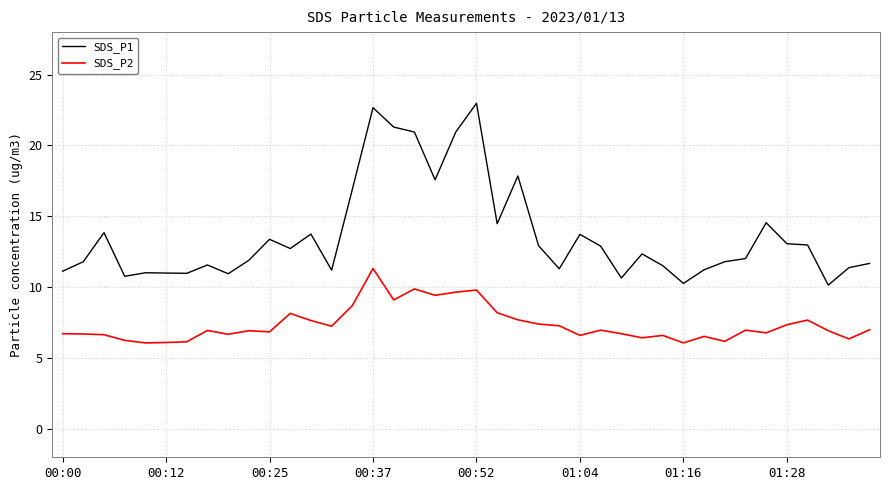

Which series has the widest spread of values?

SDS_P1